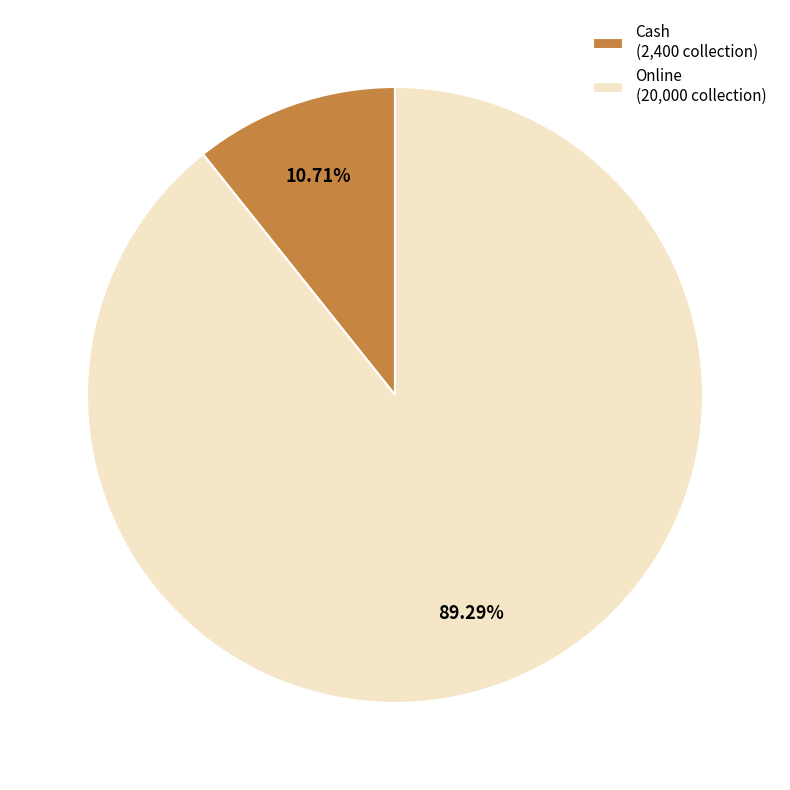

Which slice is the smallest?

Cash